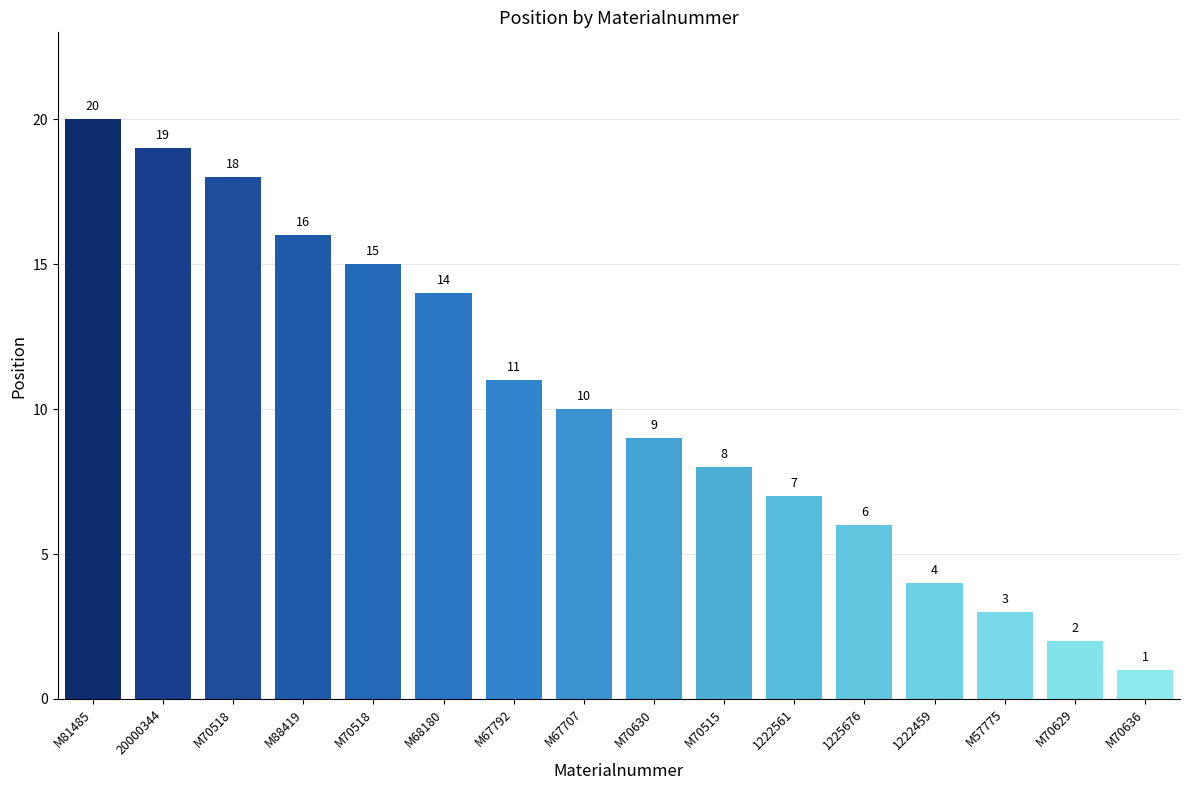

How many distinct data groups are displayed?

1